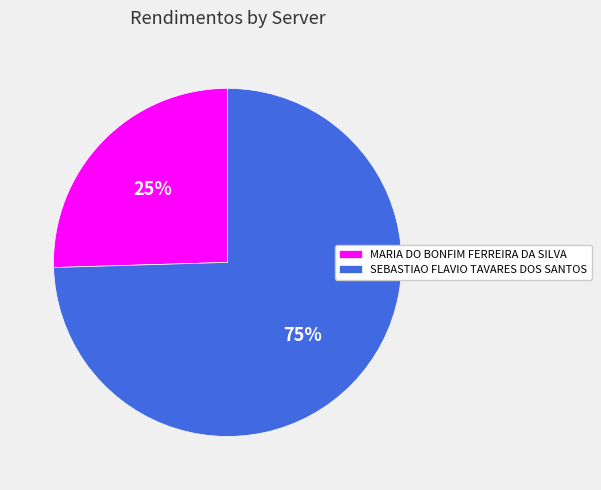

Is the sum of MARIA DO BONFIM FERREIRA DA SILVA and SEBASTIAO FLAVIO TAVARES DOS SANTOS greater than half?

Yes